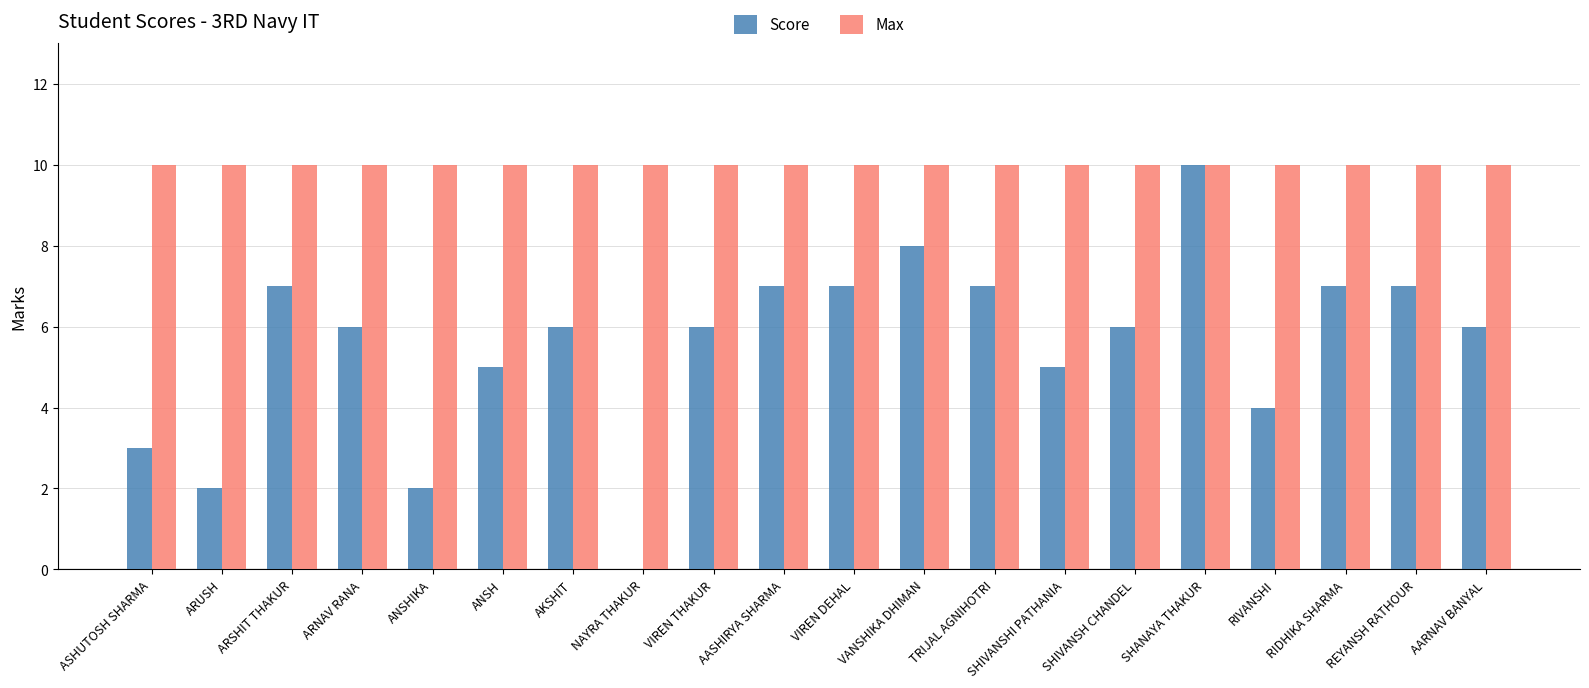

Which series changed the most between ASHUTOSH SHARMA and TRIJAL AGNIHOTRI?

Score